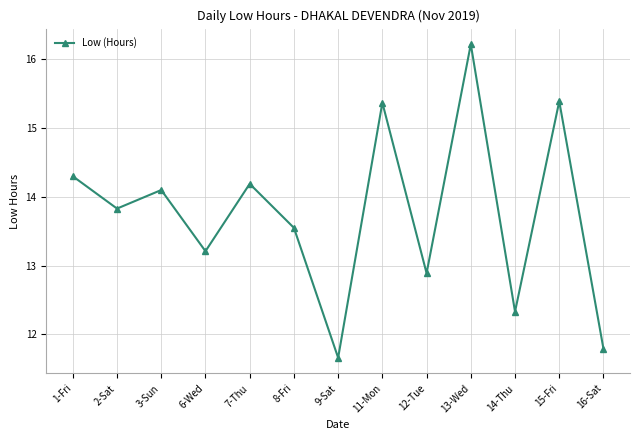

Reading left to right, extract all data points from this chart.

14.3	13.8	14.1	13.2	14.2	13.6	11.7	15.4	12.9	16.2	12.3	15.4	11.8